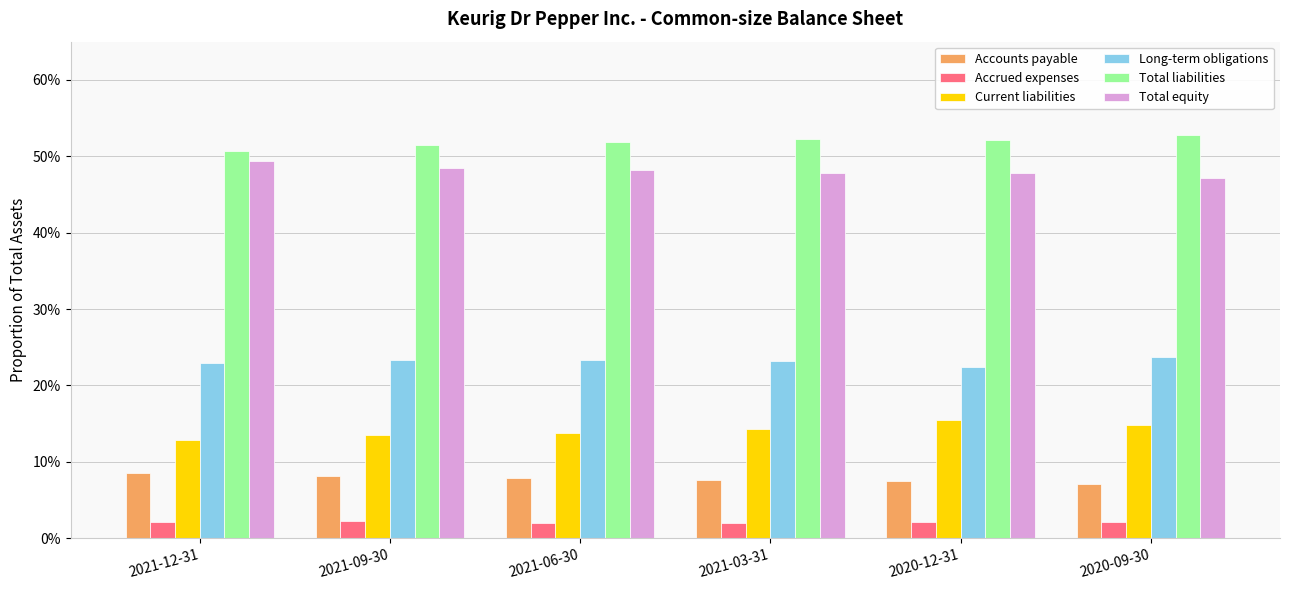

Does the chart contain stacked bars?

No